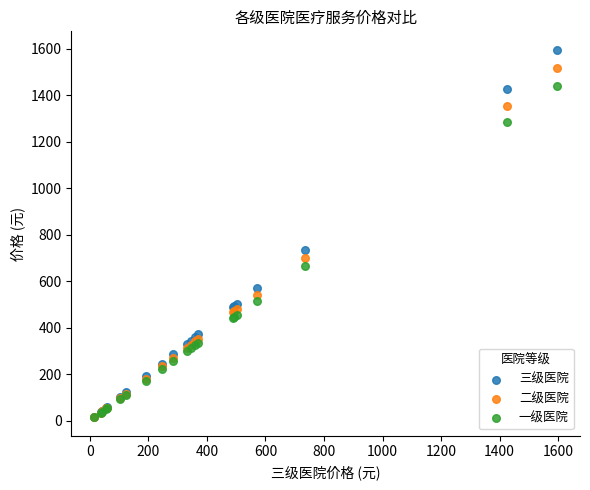

What are all the series names shown in the legend?

三级医院, 二级医院, 一级医院